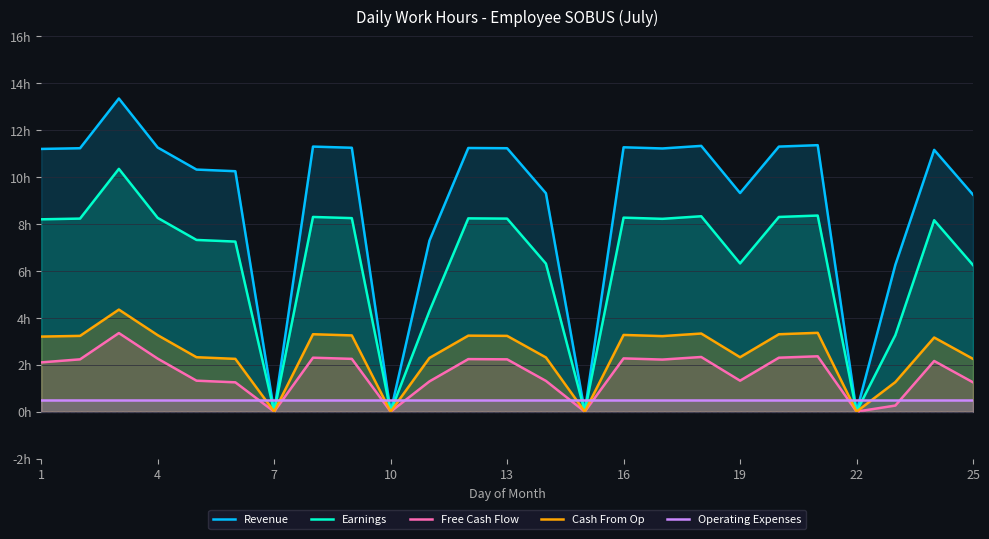

The Operating Expenses series shows 0.8 at 17. True or false?

False